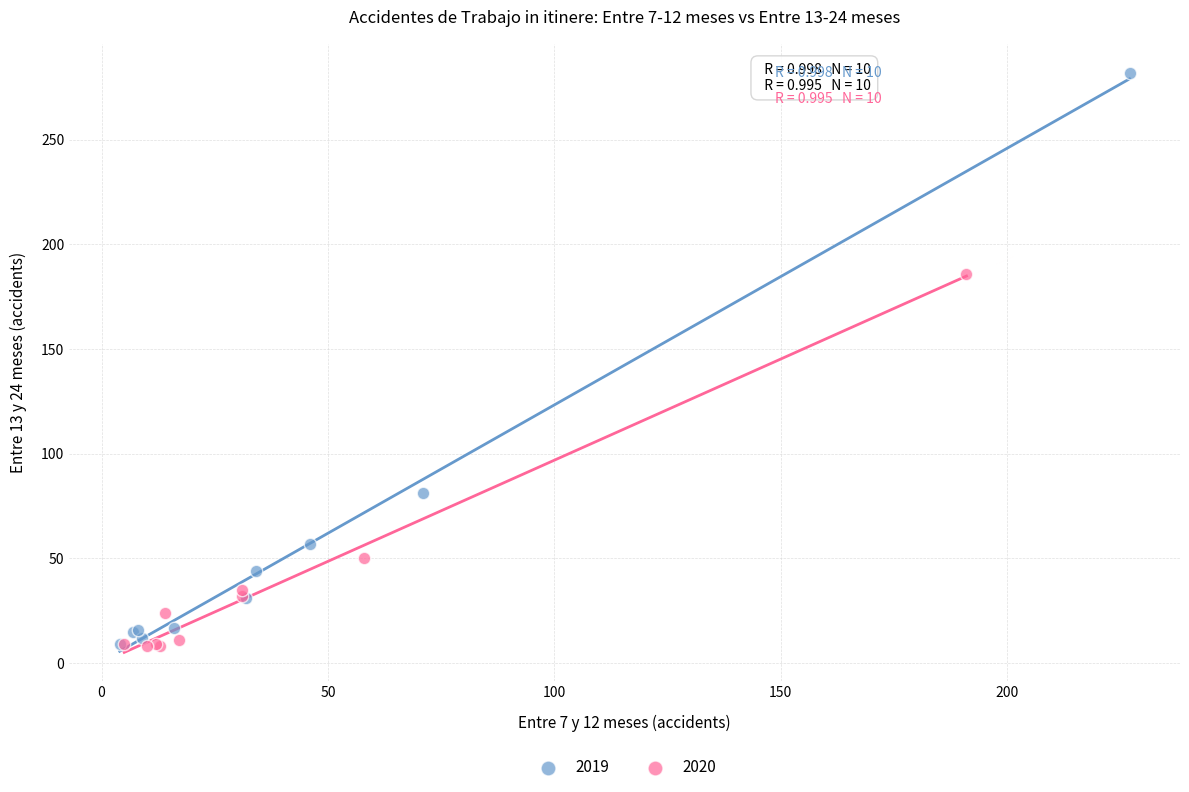

Which series has the largest Y range (max minus min)?

2019